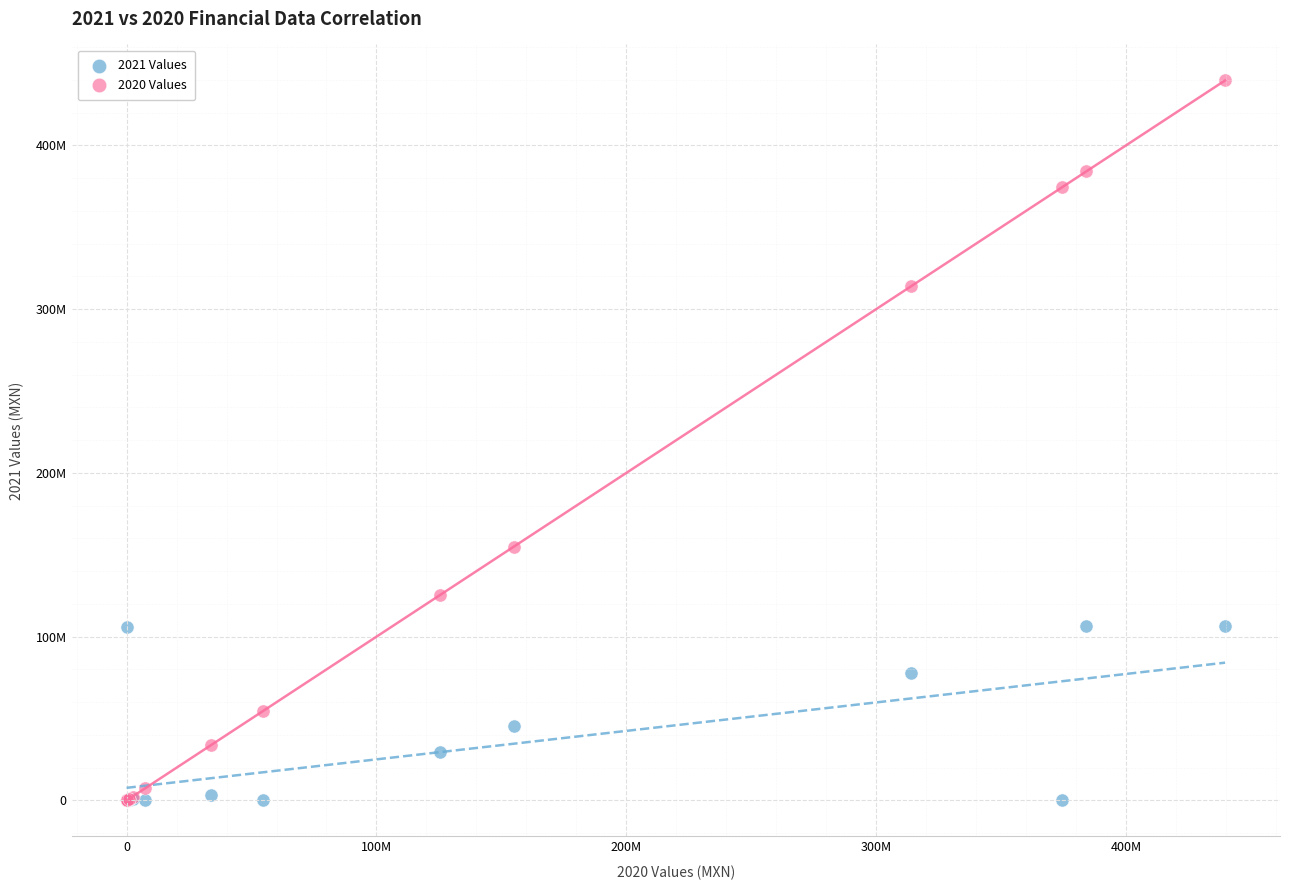

What are all the series names shown in the legend?

2021 Values, 2020 Values